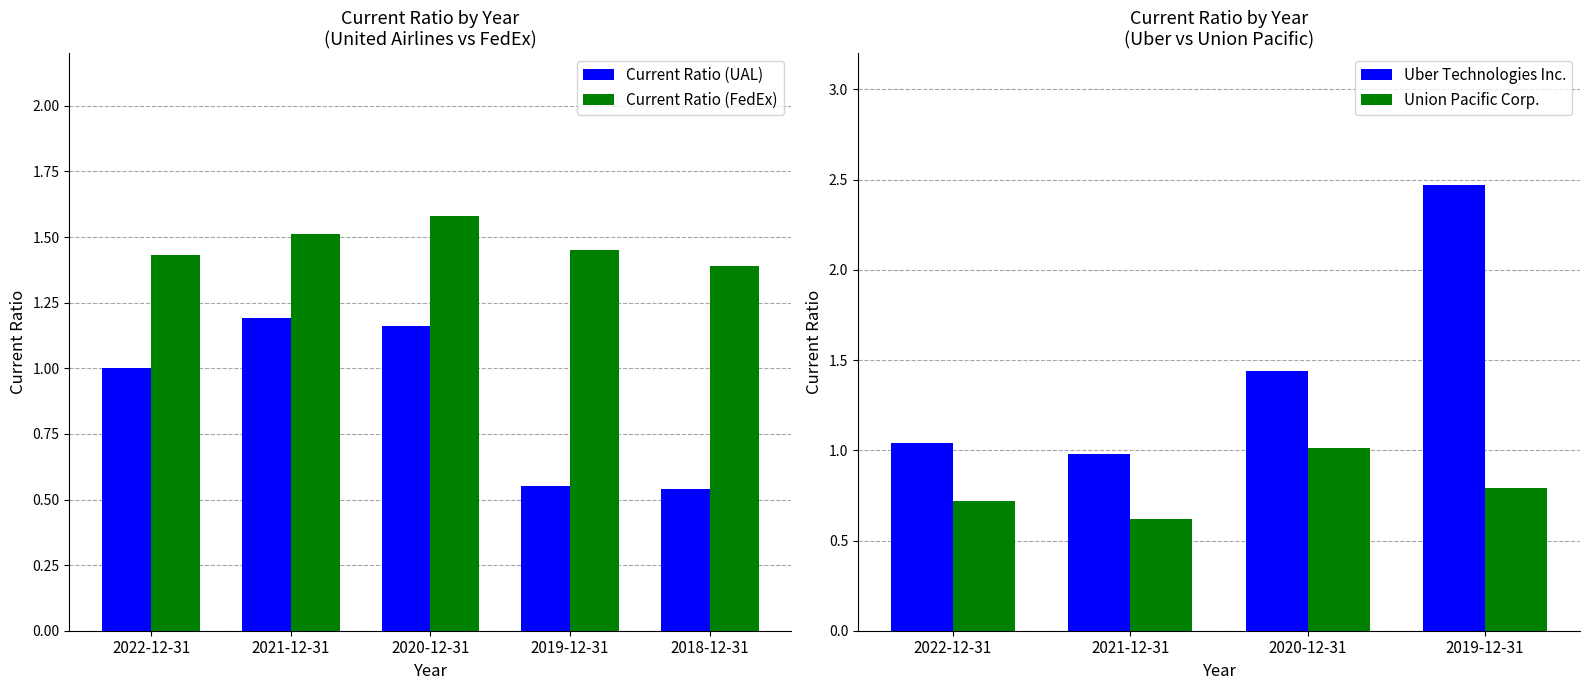

The Current Ratio (FedEx) series shows 2.3 at 2022-12-31. True or false?

False